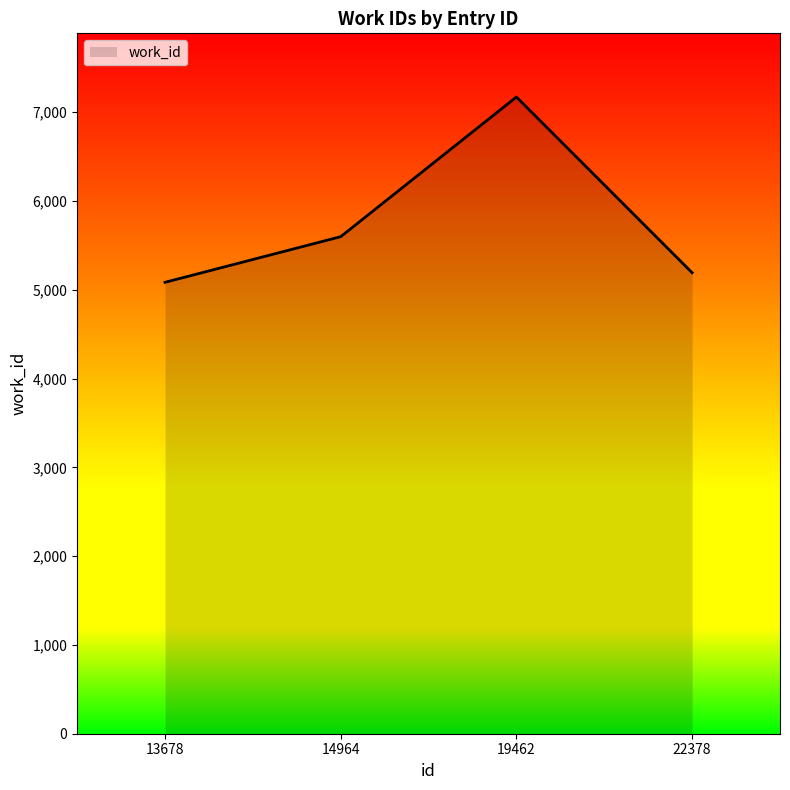

How many values are below 5598?

2